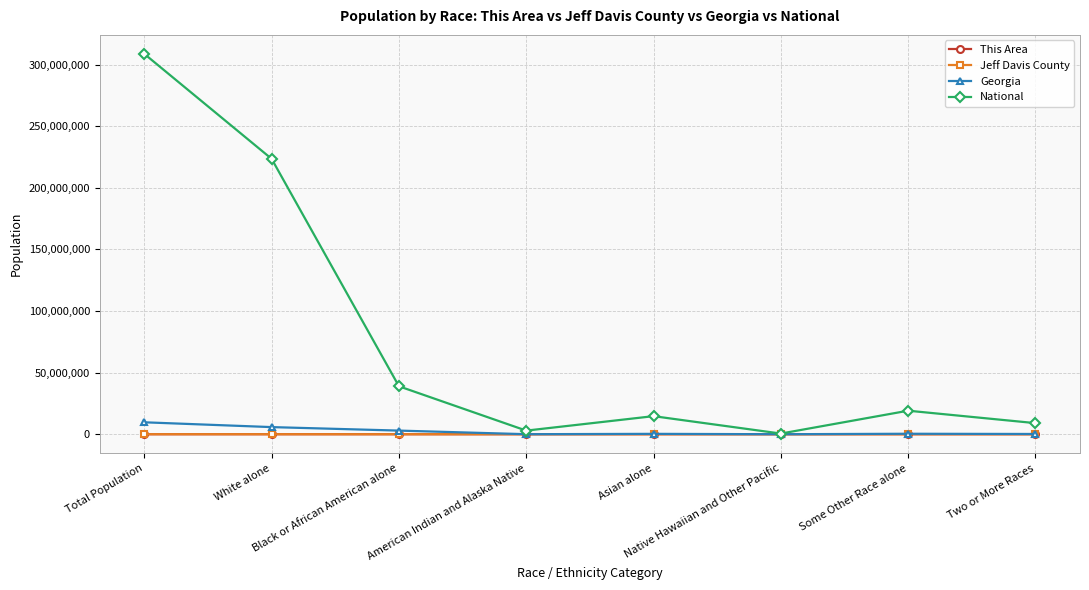

What is the value of the Georgia point at the 6th from the left?

6799